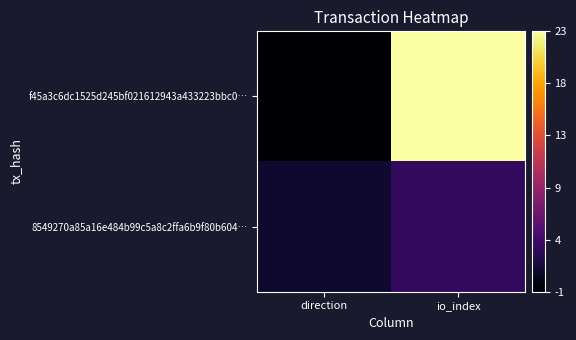

Reading left to right, list all the values displayed in this chart.

f45a3c6dc1525d245bf021612943a433223bbc0…: direction=-1	io_index=23
8549270a85a16e484b99c5a8c2ffa6b9f80b604…: direction=1	io_index=3